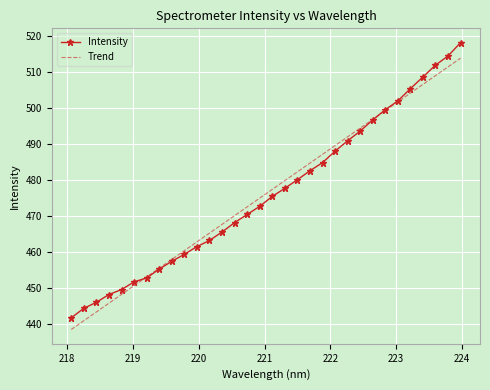

List the series in order of their peak value, highest first.

Intensity, Trend